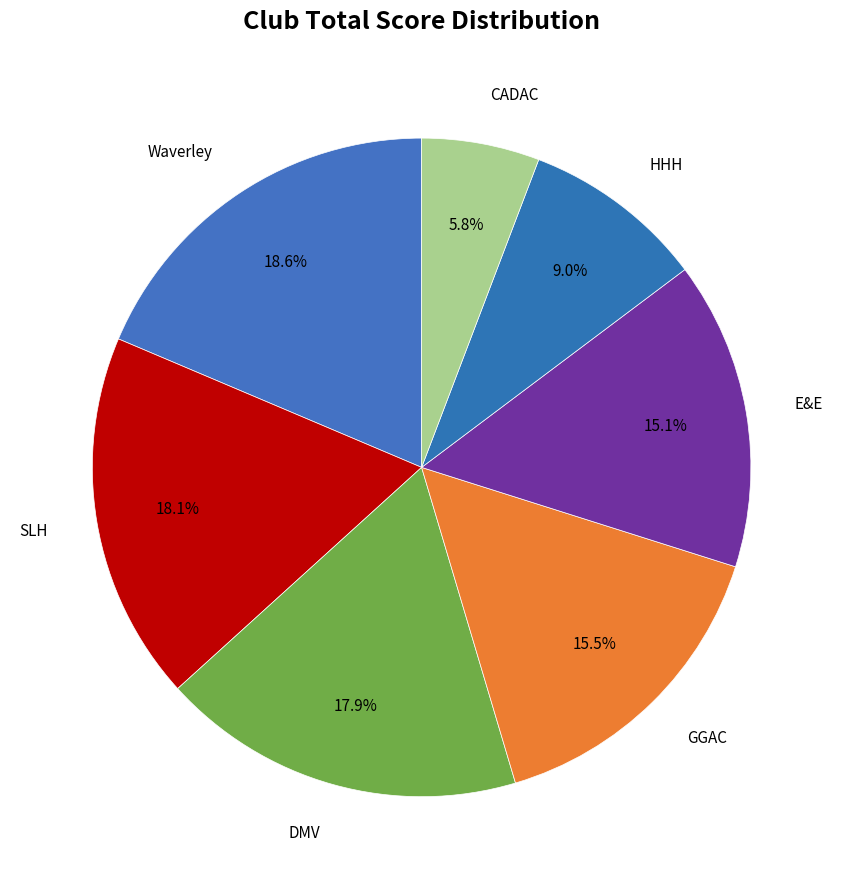

How many slices are in this pie chart?

7